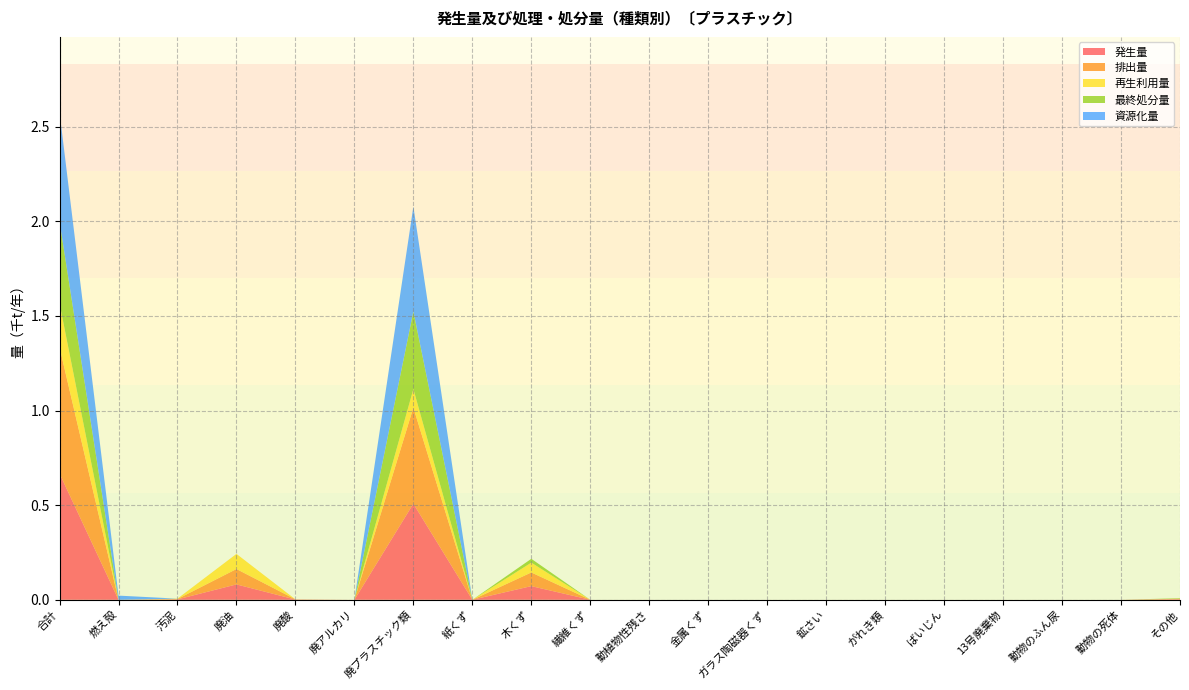

Reading right to left, list all the values displayed in this chart.

発生量: 0.0	0.0	0.0	0.0	0.0	0.0	0.0	0.0	0.0	0.0	0.0	0.1	0.0	0.5	0.0	0.0	0.1	0.0	0.0	0.7
排出量: 0.0	0.0	0.0	0.0	0.0	0.0	0.0	0.0	0.0	0.0	0.0	0.1	0.0	0.5	0.0	0.0	0.1	0.0	0.0	0.7
再生利用量: 0.0	0.0	0.0	0.0	0.0	0.0	0.0	0.0	0.0	0.0	0.0	0.1	0.0	0.1	0.0	0.0	0.1	0.0	0.0	0.2
最終処分量: 0.0	0.0	0.0	0.0	0.0	0.0	0.0	0.0	0.0	0.0	0.0	0.0	0.0	0.4	0.0	0.0	0.0	0.0	0.0	0.4
資源化量: 0.0	0.0	0.0	0.0	0.0	0.0	0.0	0.0	0.0	0.0	0.0	0.0	0.0	0.6	0.0	0.0	0.0	0.0	0.0	0.6